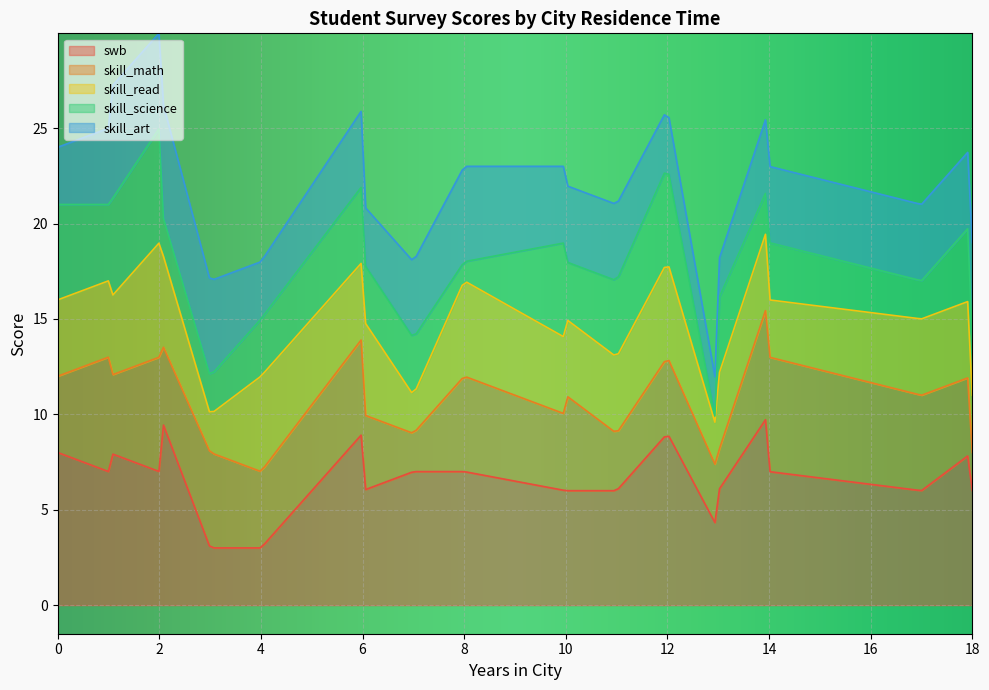

What is the maximum value for swb?

9.7